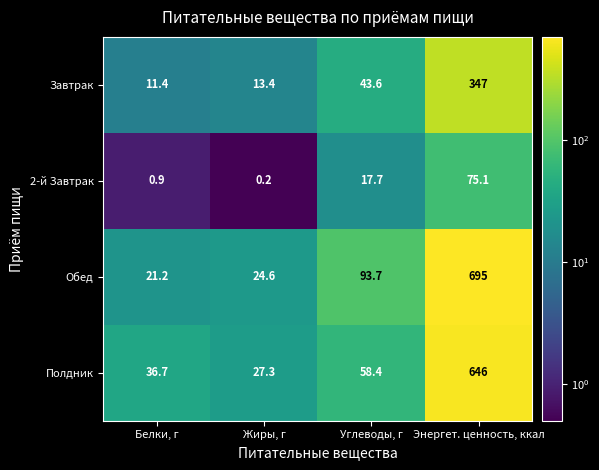

Reading right to left, extract all data points from this chart.

Завтрак: Энергет. ценность, ккал=347.0	Углеводы, г=43.6	Жиры, г=13.4	Белки, г=11.4
2-й Завтрак: Энергет. ценность, ккал=75.1	Углеводы, г=17.7	Жиры, г=0.2	Белки, г=0.9
Обед: Энергет. ценность, ккал=695.0	Углеводы, г=93.7	Жиры, г=24.6	Белки, г=21.2
Полдник: Энергет. ценность, ккал=646.0	Углеводы, г=58.4	Жиры, г=27.3	Белки, г=36.7